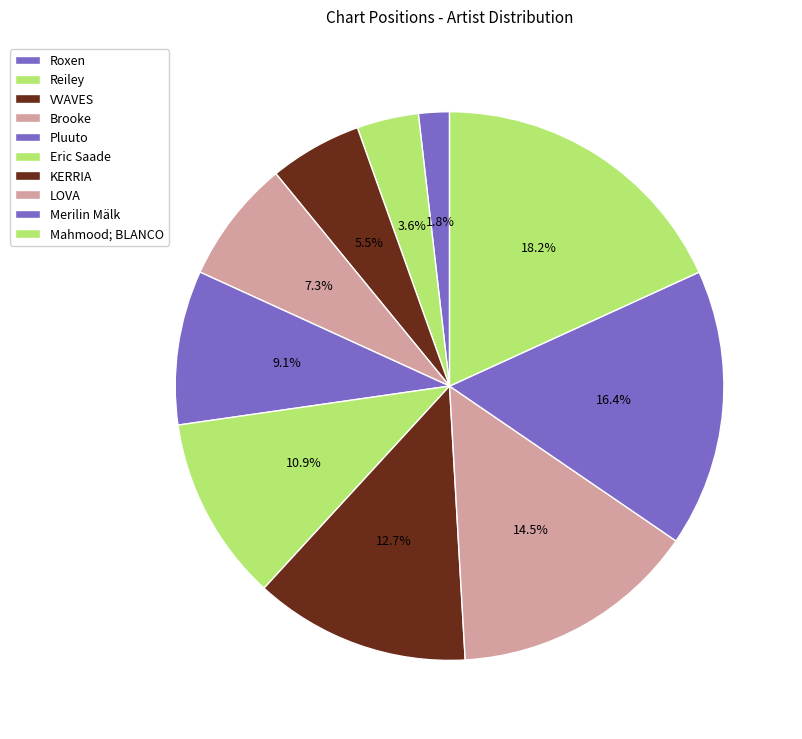

True or false: Pluuto accounts for 9% of the total.

True